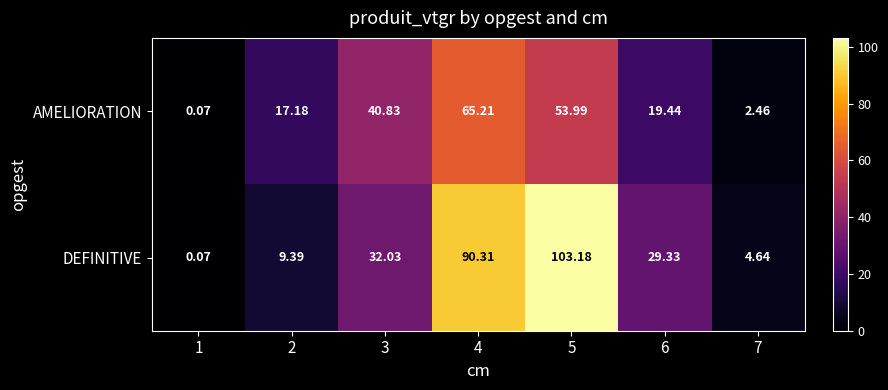

How many values in the DEFINITIVE series exceed 29?

4